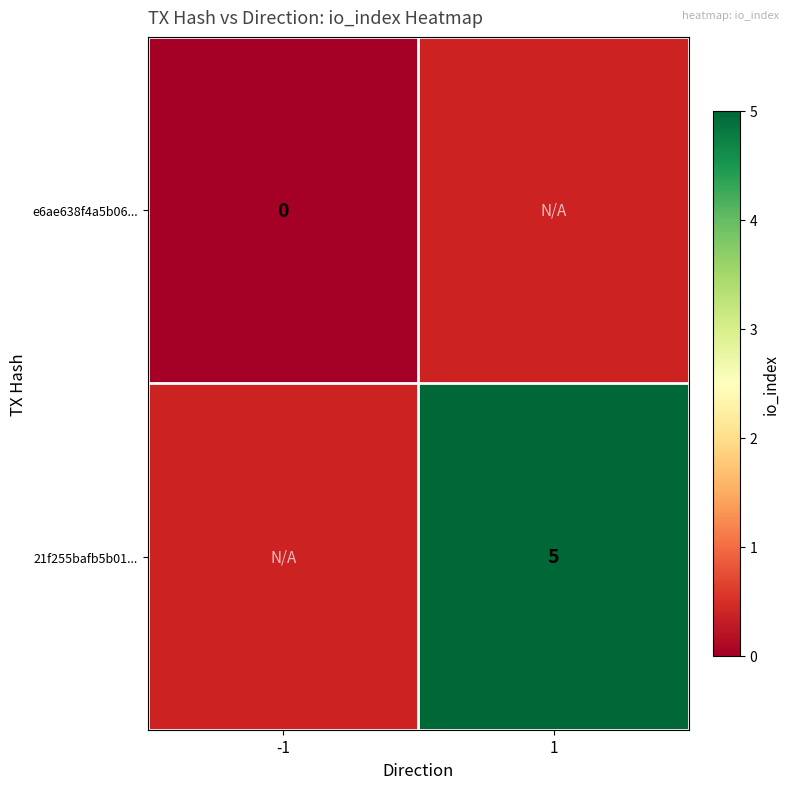

True or false: 21f255bafb5b01... has a value of 7 at 1.

False